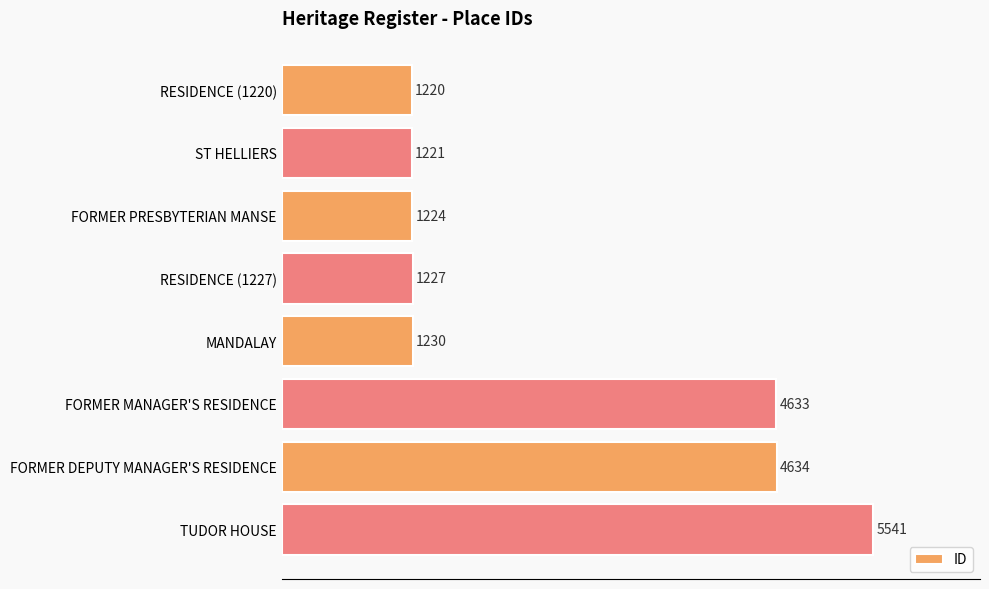

Between ST HELLIERS and FORMER MANAGER'S RESIDENCE, which is larger?

FORMER MANAGER'S RESIDENCE